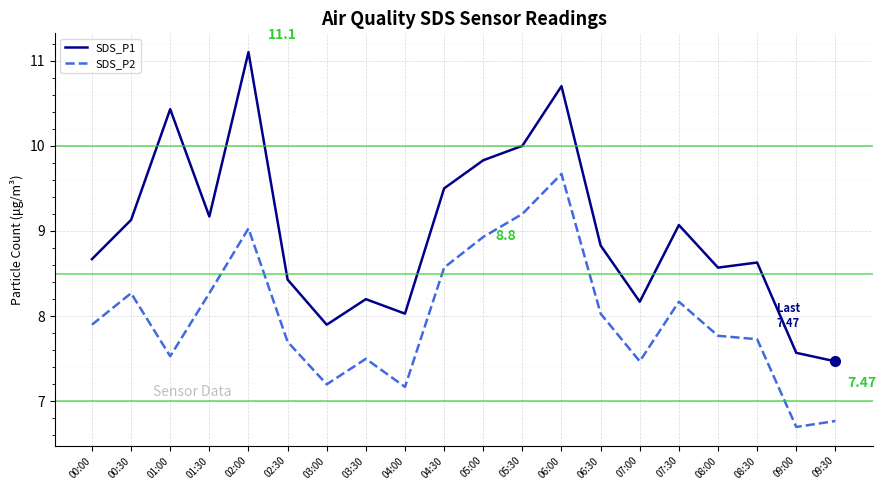

Rank the series by their maximum value, from lowest to highest.

SDS_P2, SDS_P1